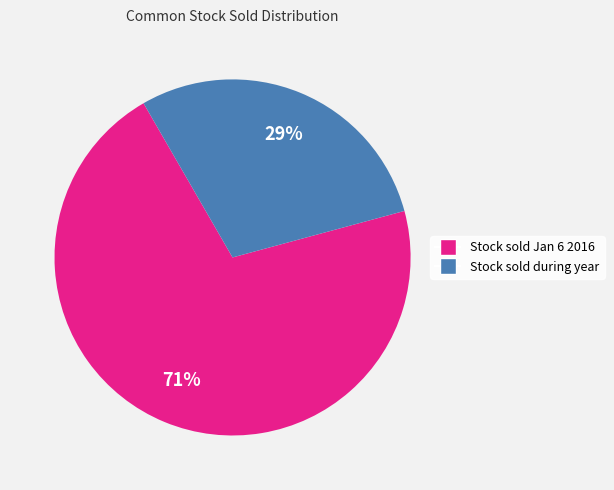

To the nearest percent, what is the average slice percentage?

50%